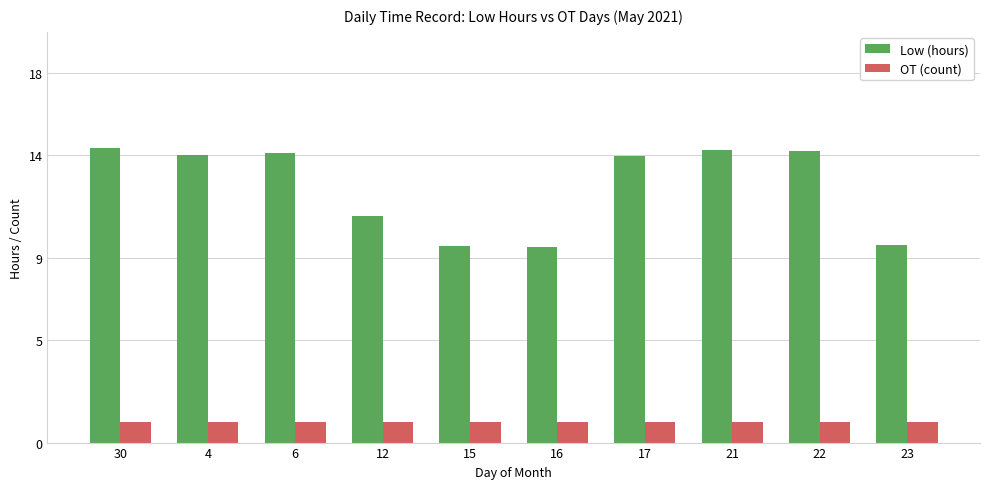

Rank the series at 23 from highest to lowest value.

Low (hours), OT (count)